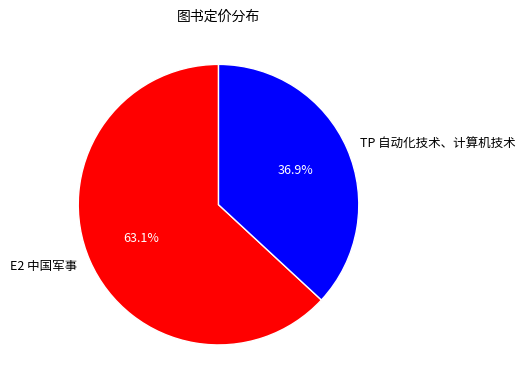

Is it true that TP 自动化技术、计算机技术 is 37% of the pie?

True